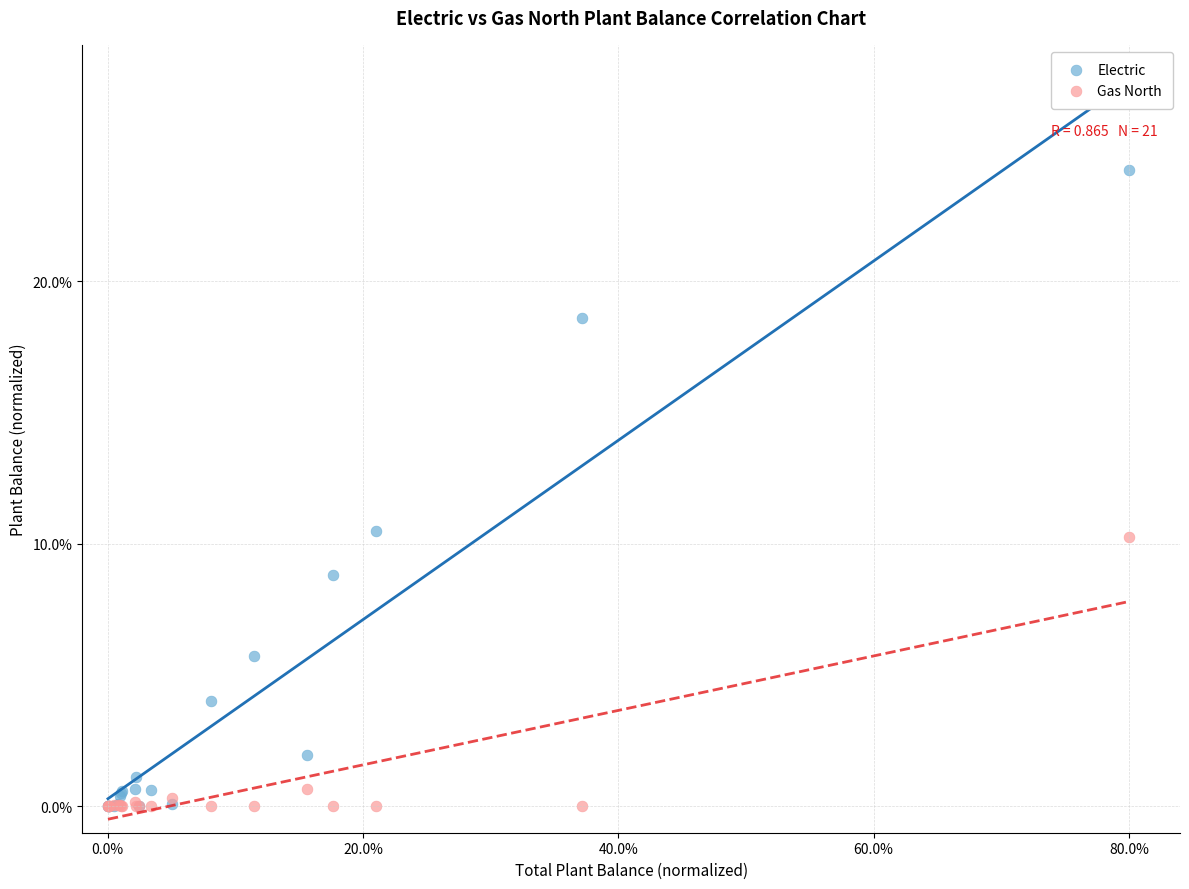

Which series has the largest Y range (max minus min)?

Electric